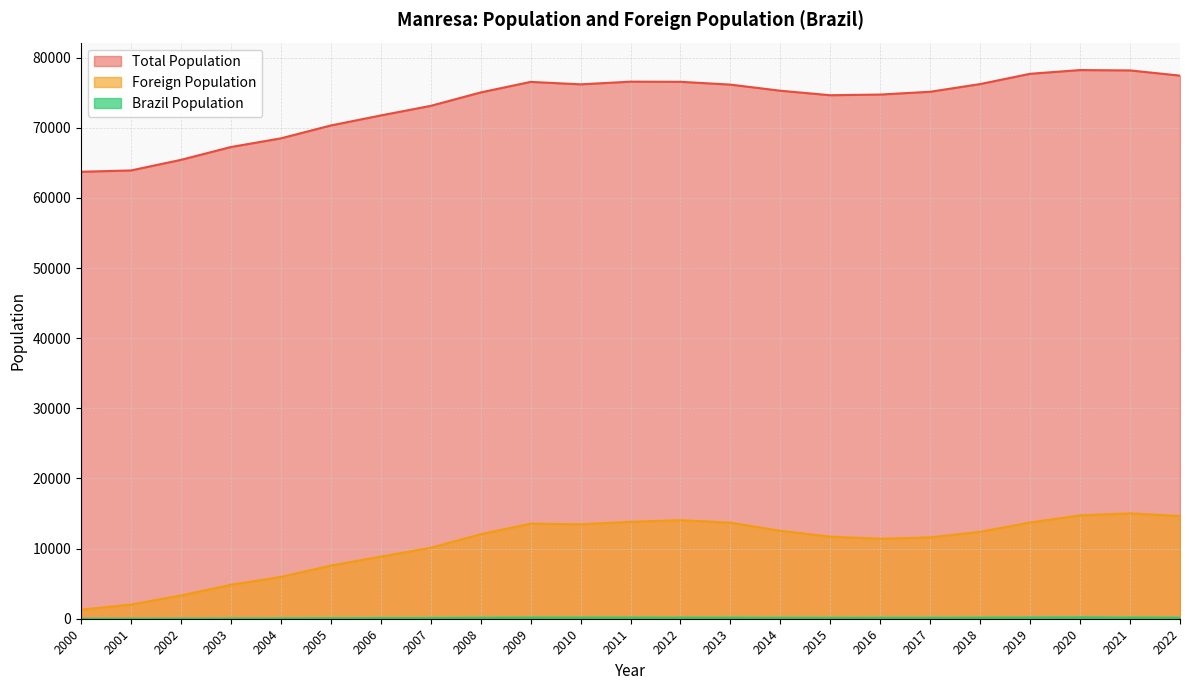

List the labels in order of Foreign Population value, largest first.

2021, 2020, 2022, 2012, 2011, 2019, 2013, 2009, 2010, 2014, 2018, 2008, 2015, 2017, 2016, 2007, 2006, 2005, 2004, 2003, 2002, 2001, 2000